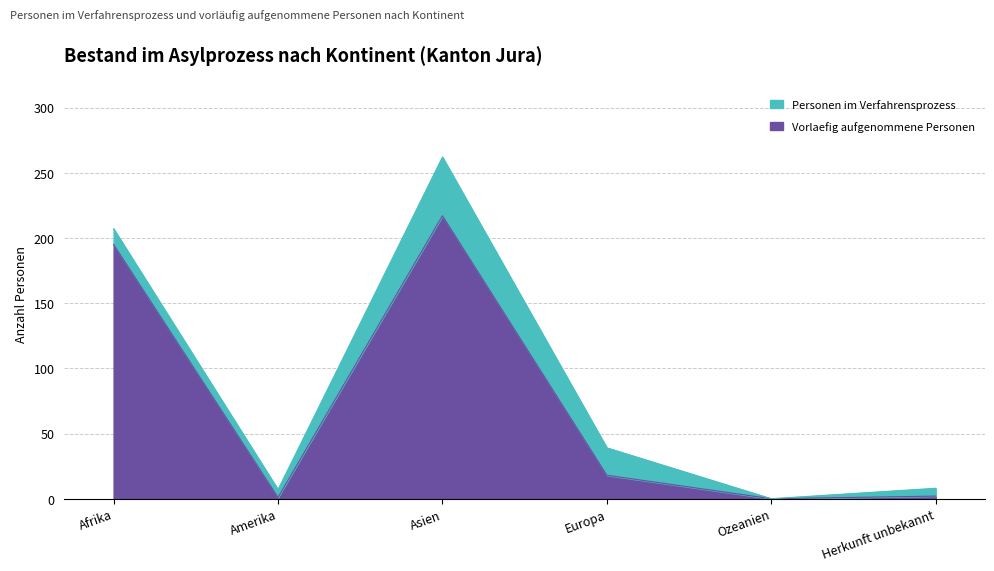

Reading left to right, what are all the values shown in this chart?

195	1	217	18	0	2